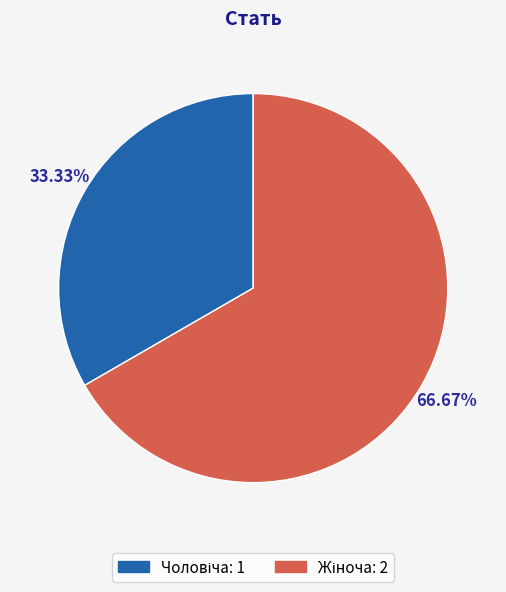

Is there a majority slice in this chart?

Yes